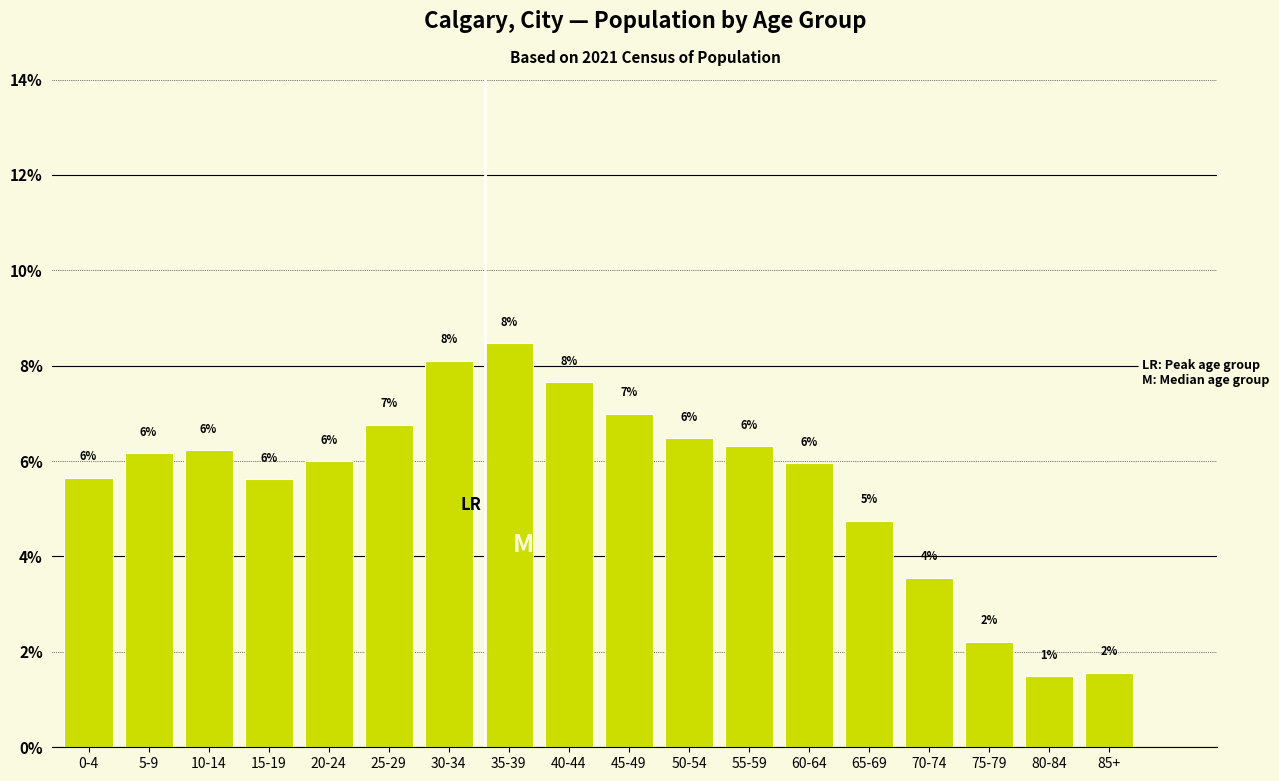

Approximately how many times larger is the value at 40-44 compared to 60-64?

1.3